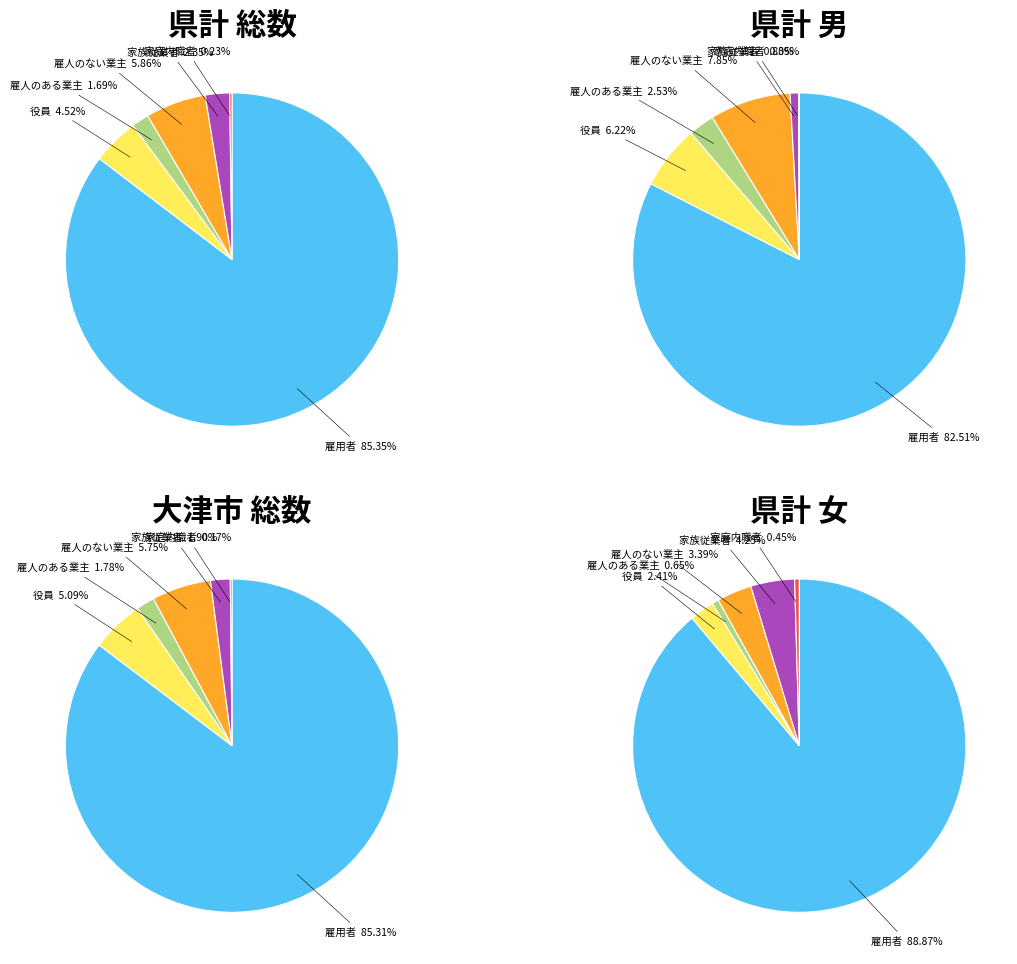

Between 県計 総数 and 県計 男, which series saw the biggest shift?

雇用者